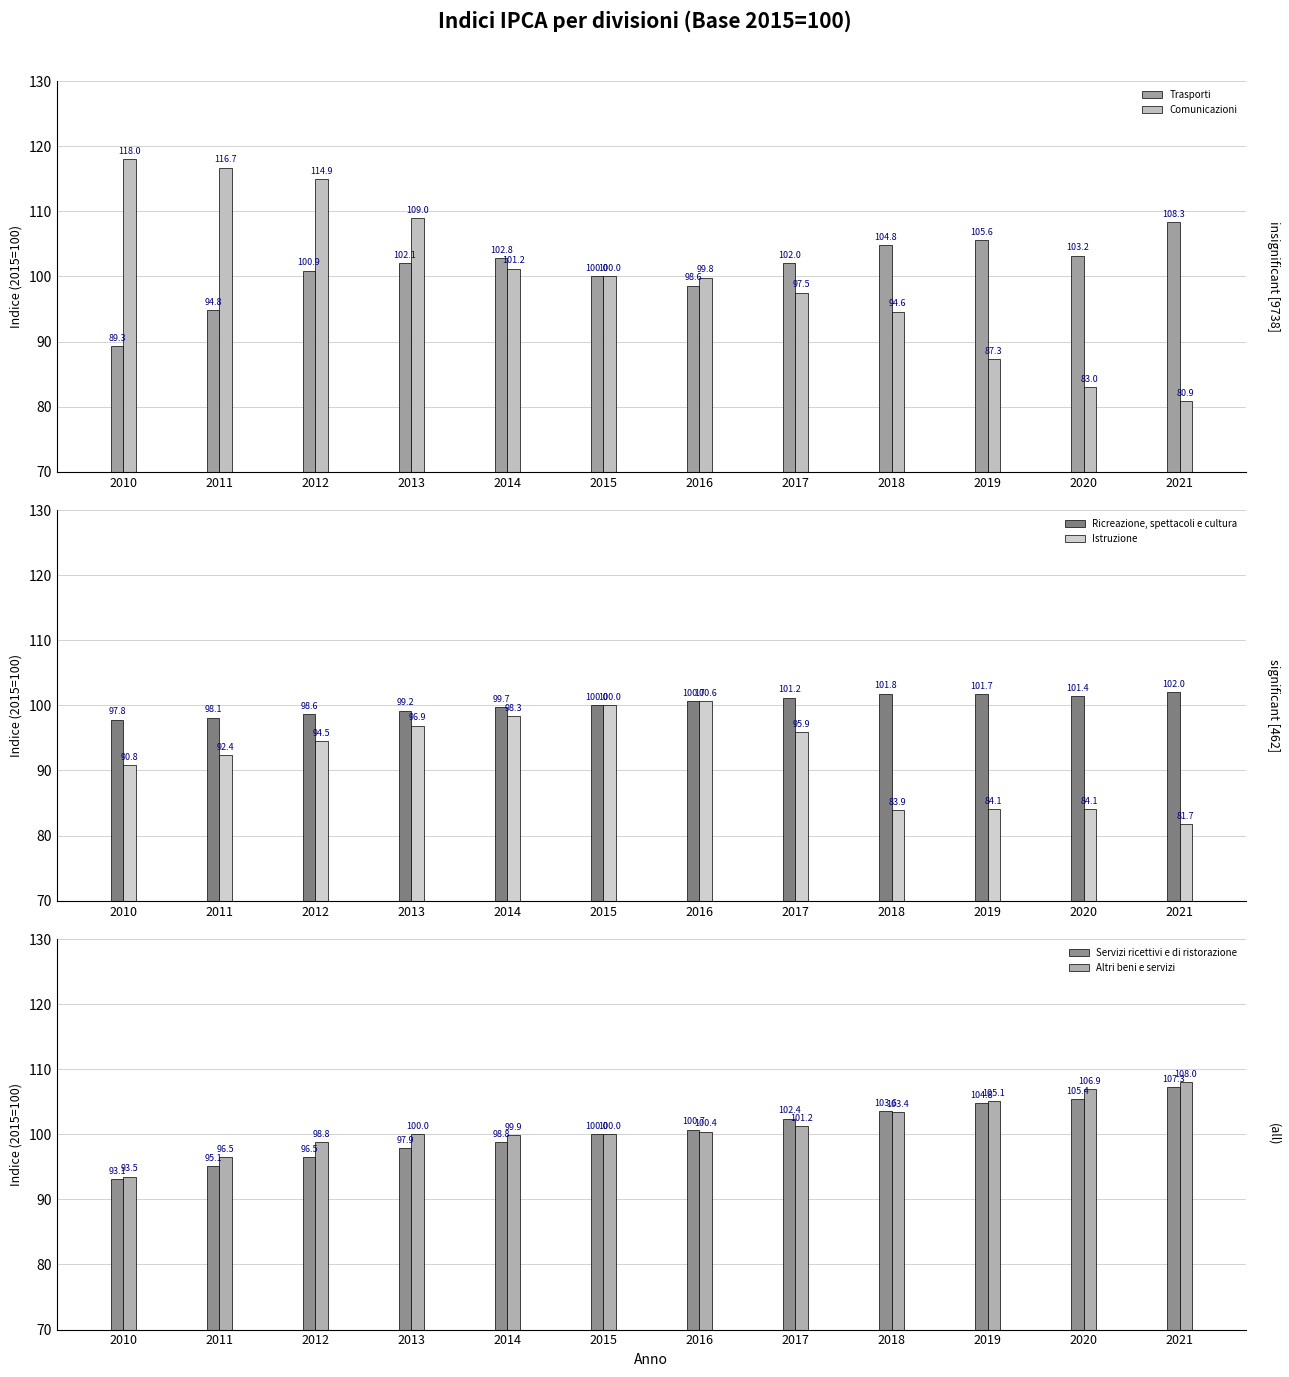

At which category does the chart reach its peak across all series?

2010